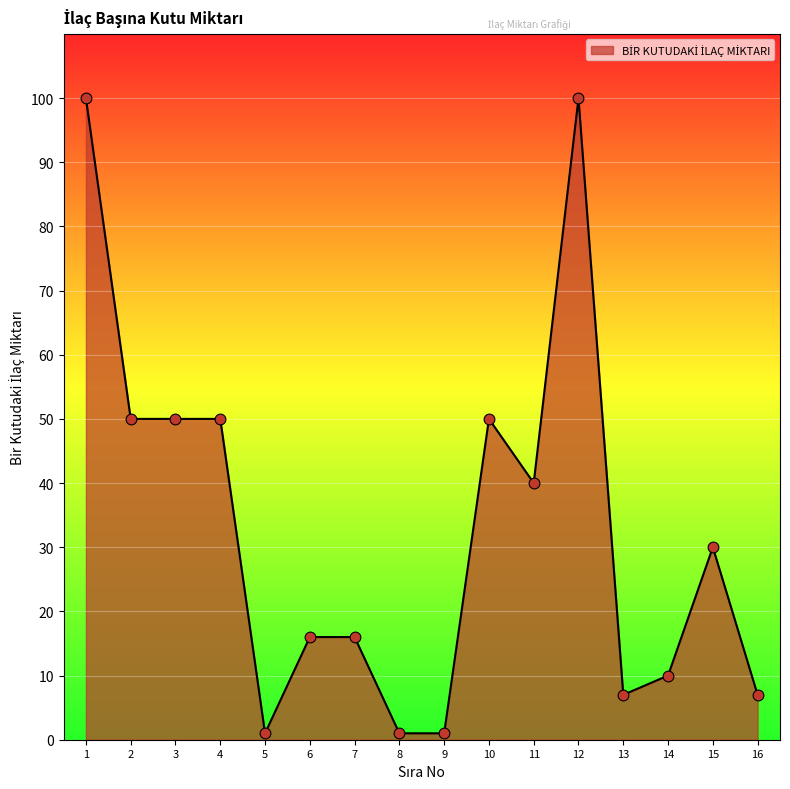

What is the ratio of the value at 11 to the value at 1?

0.4